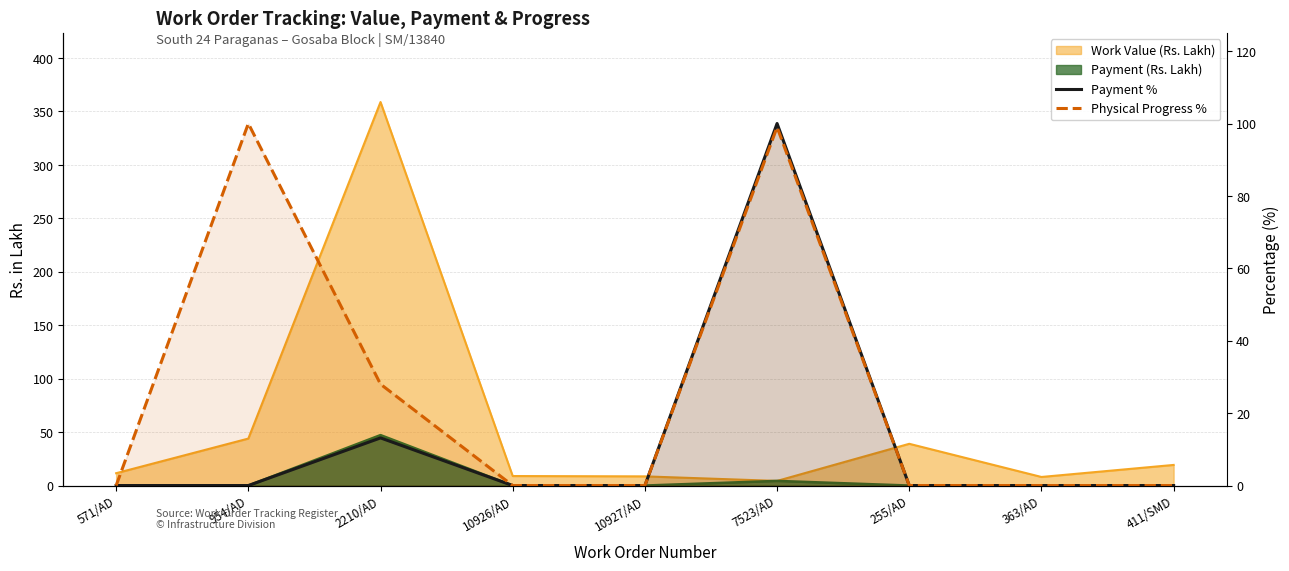

The Physical Progress % series shows 41.6 at 411/SMD. True or false?

False